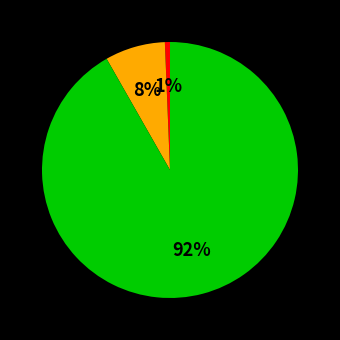

Is there any slice that represents more than half of the pie?

Yes